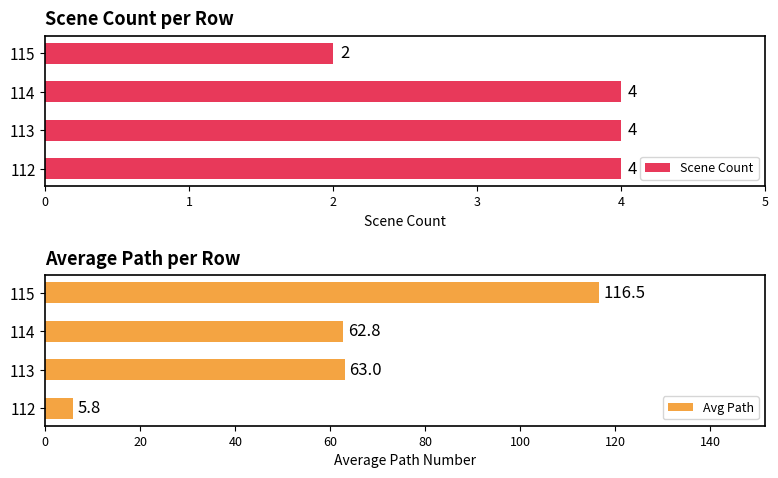

What is the greatest value displayed?

116.5